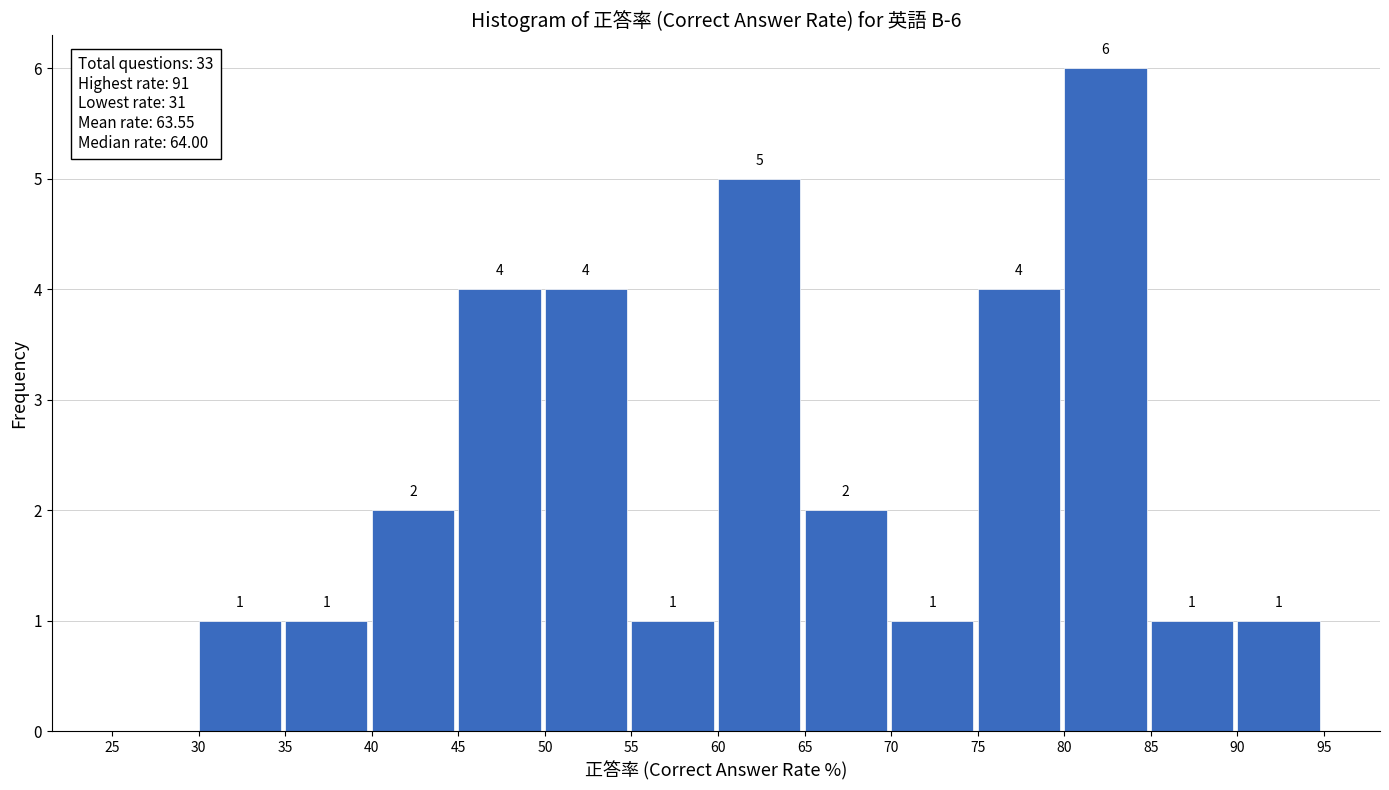

Which range on the x-axis has the tallest bar?

80 to 85